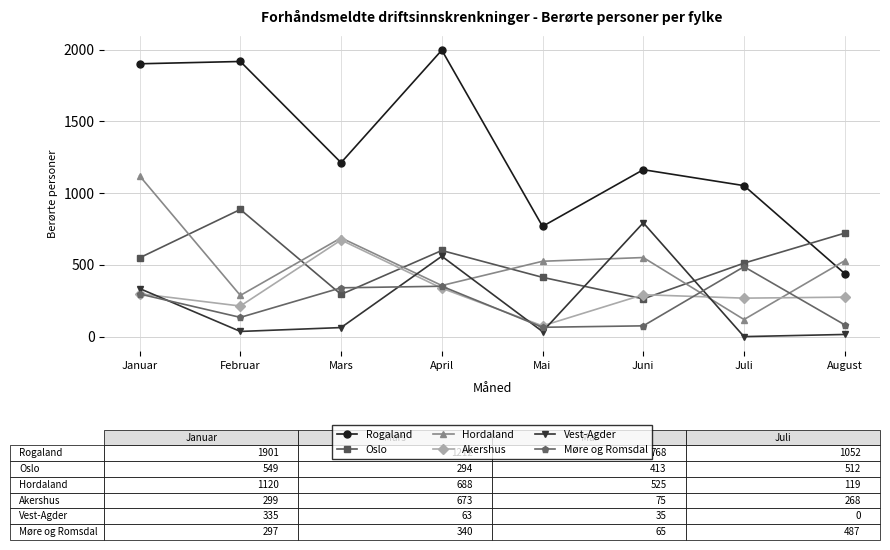

What is the greatest value displayed?

1996